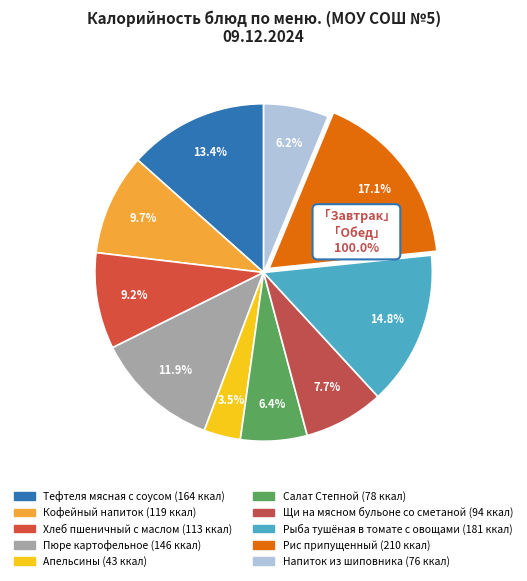

Rank the categories by value from highest to lowest.

Рис припущенный, Рыба тушёная в томате с овощами, Тефтеля мясная с соусом, Пюре картофельное, Кофейный напиток, Хлеб пшеничный с маслом, Щи на мясном бульоне со сметаной, Салат Степной, Напиток из шиповника, Апельсины